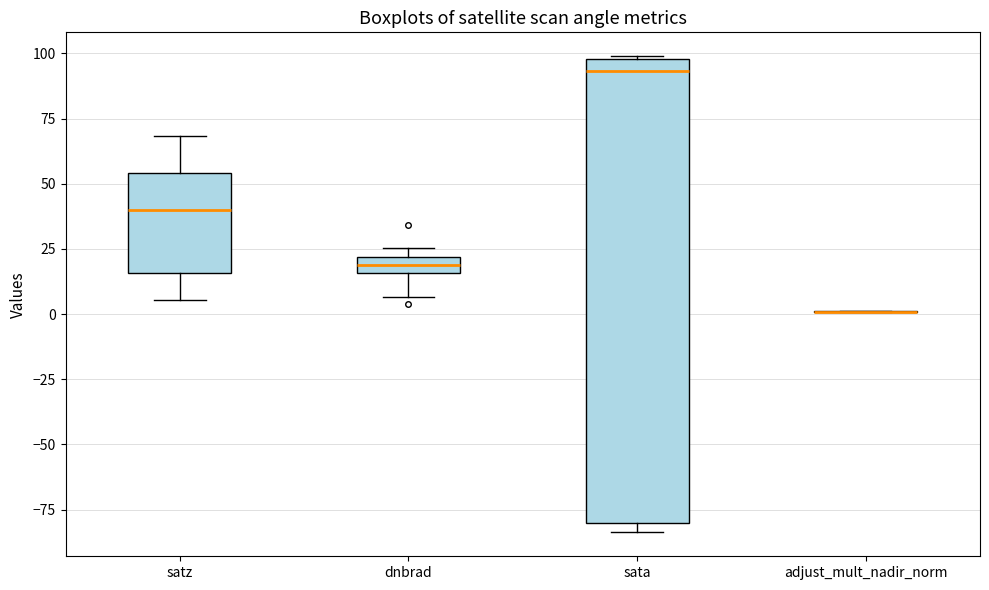

Where is the lower edge of the box for sata on the y-axis? The values are not printed on the chart, so give them approximately, as read against the axis.

-80